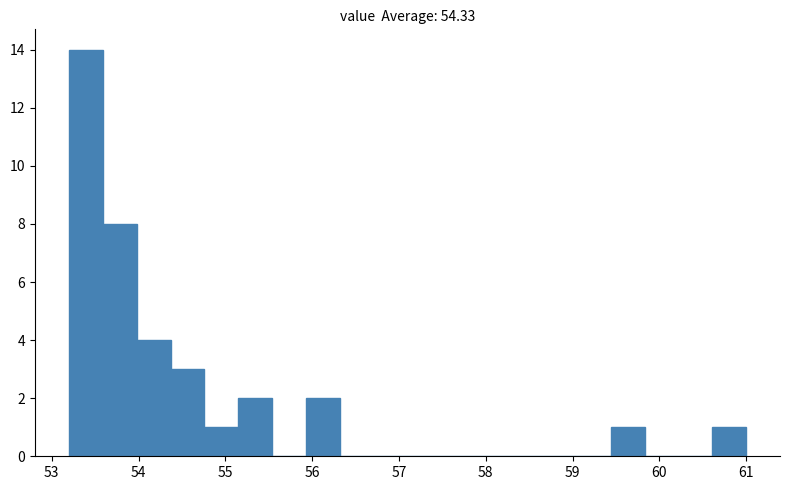

Around what value on the x-axis is the tallest bar? Give the approximate position of its centre, as read against the axis.

53.4